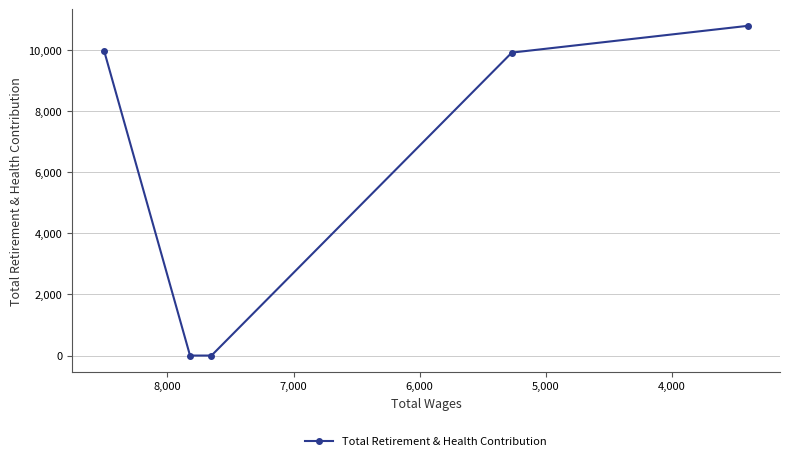

How many lines are shown in the chart?

1